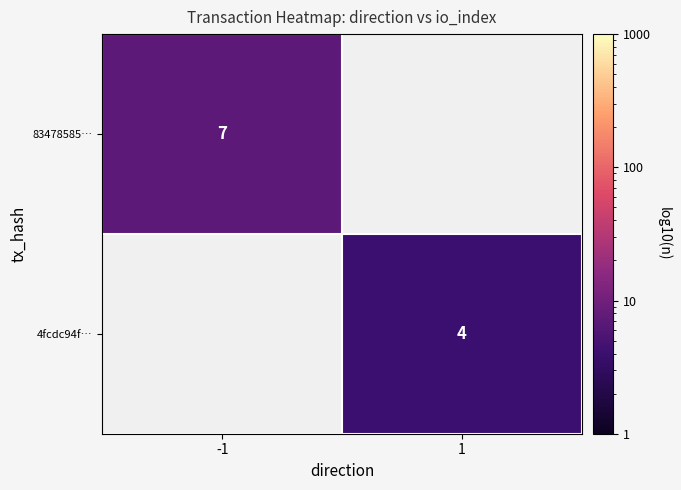

What is the difference between the highest and lowest values at 1?

4